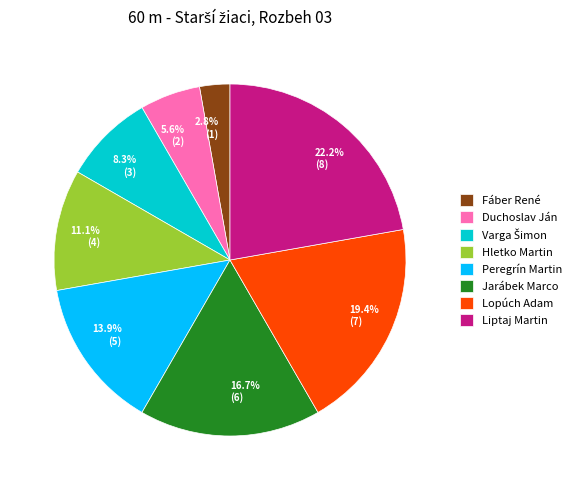

What percentage is the Lopúch Adam slice, to the nearest percent?

19%